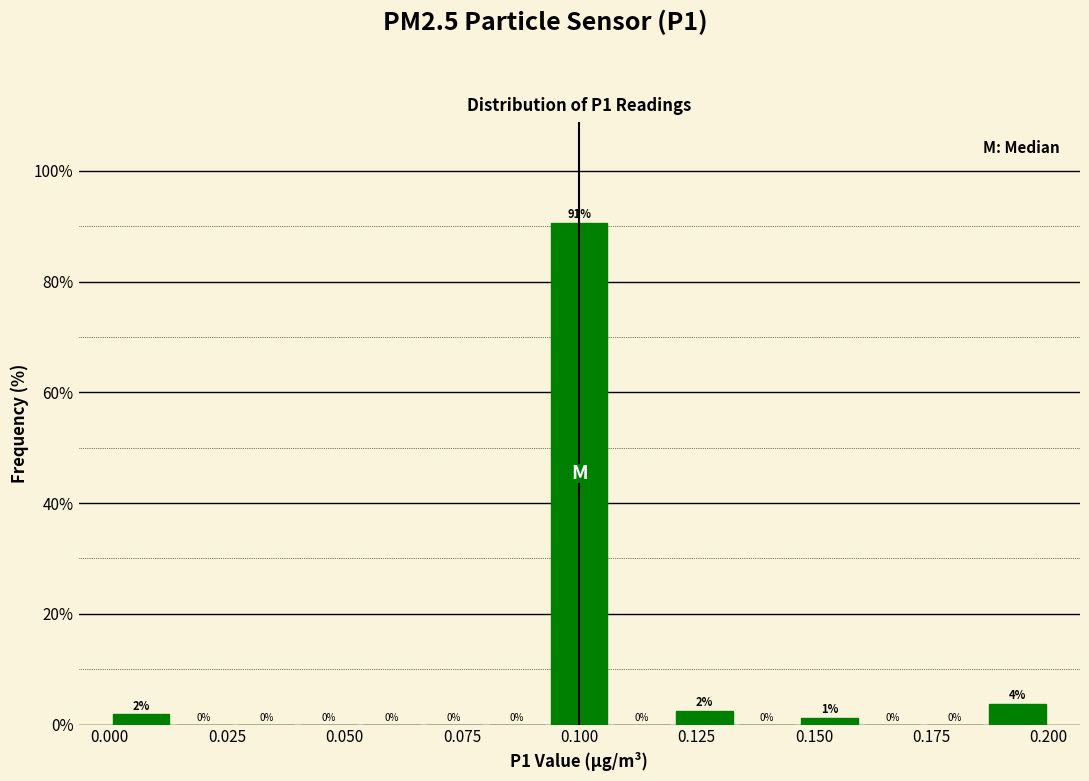

Read against the x-axis, roughly where is the centre of the tallest bar?

0.100